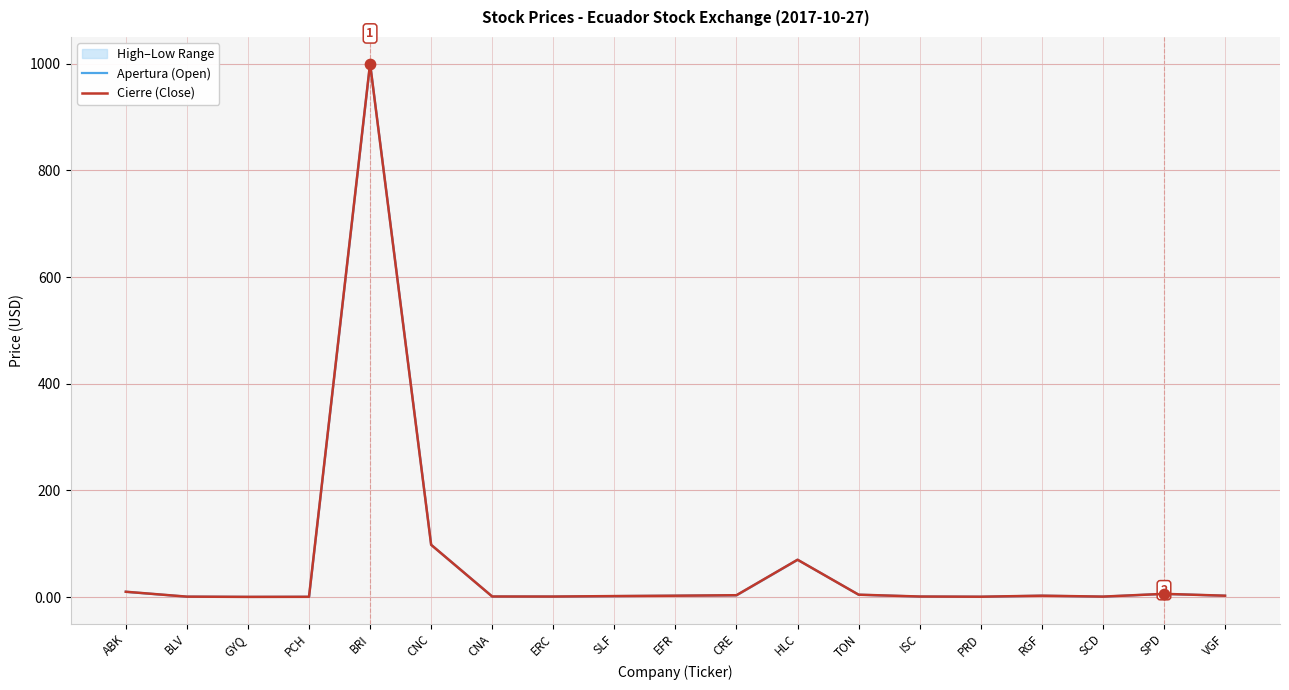

At which category is the sum across all series the highest?

BRI